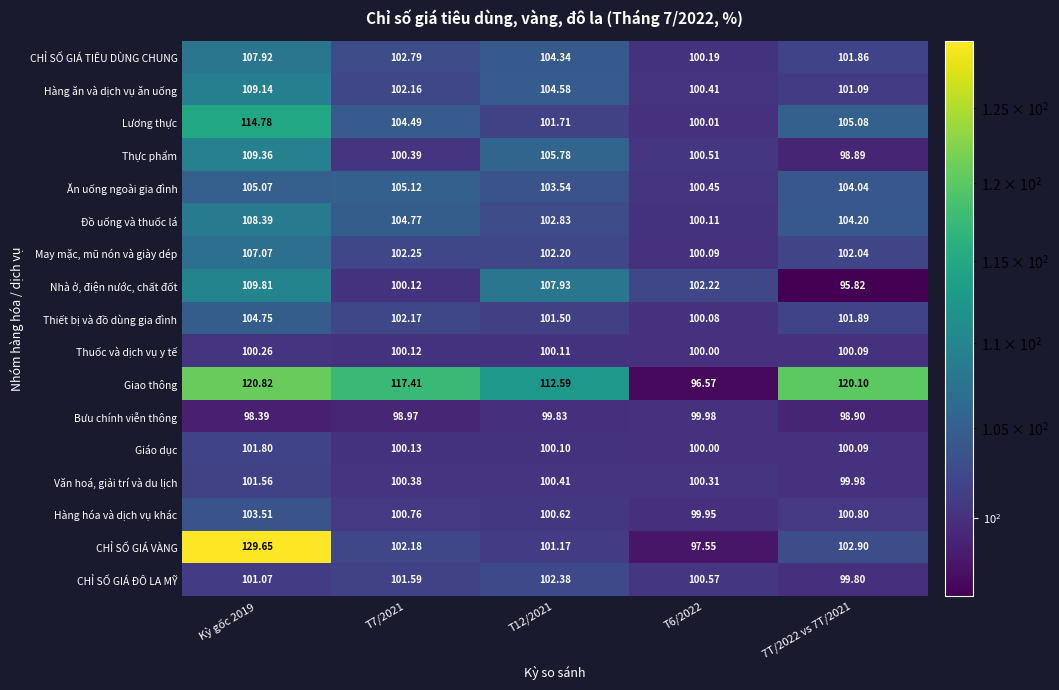

Between T7/2021 and T6/2022, which series saw the biggest shift?

Giao thông